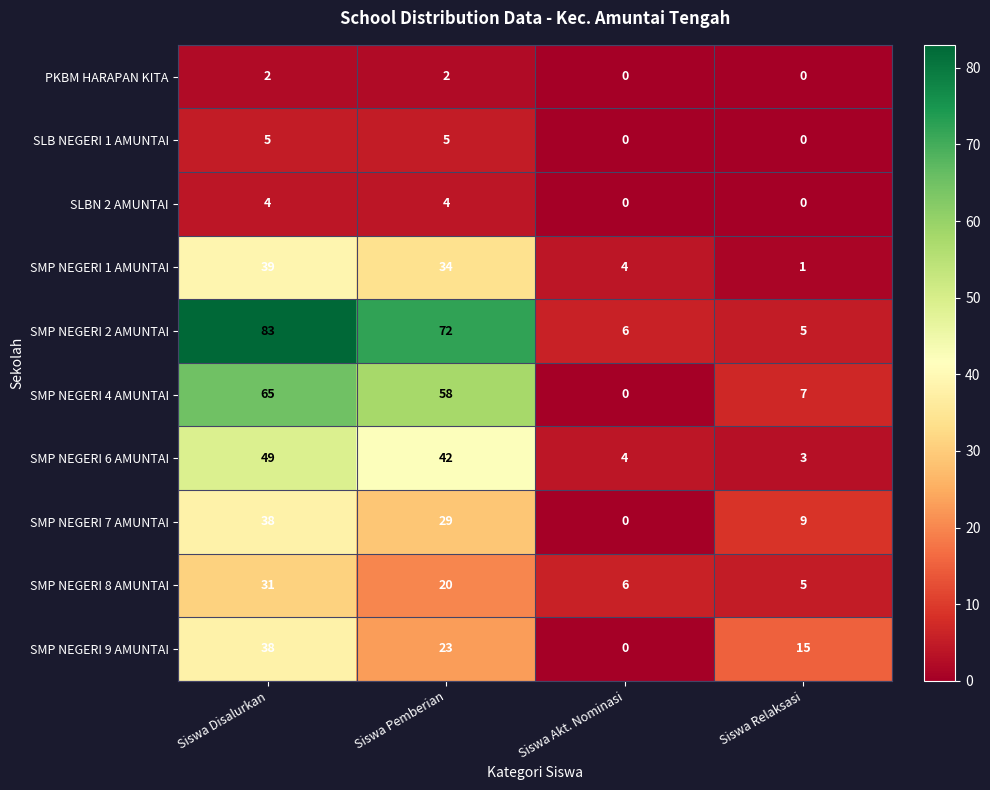

At which category is the sum across all series the highest?

Siswa Disalurkan